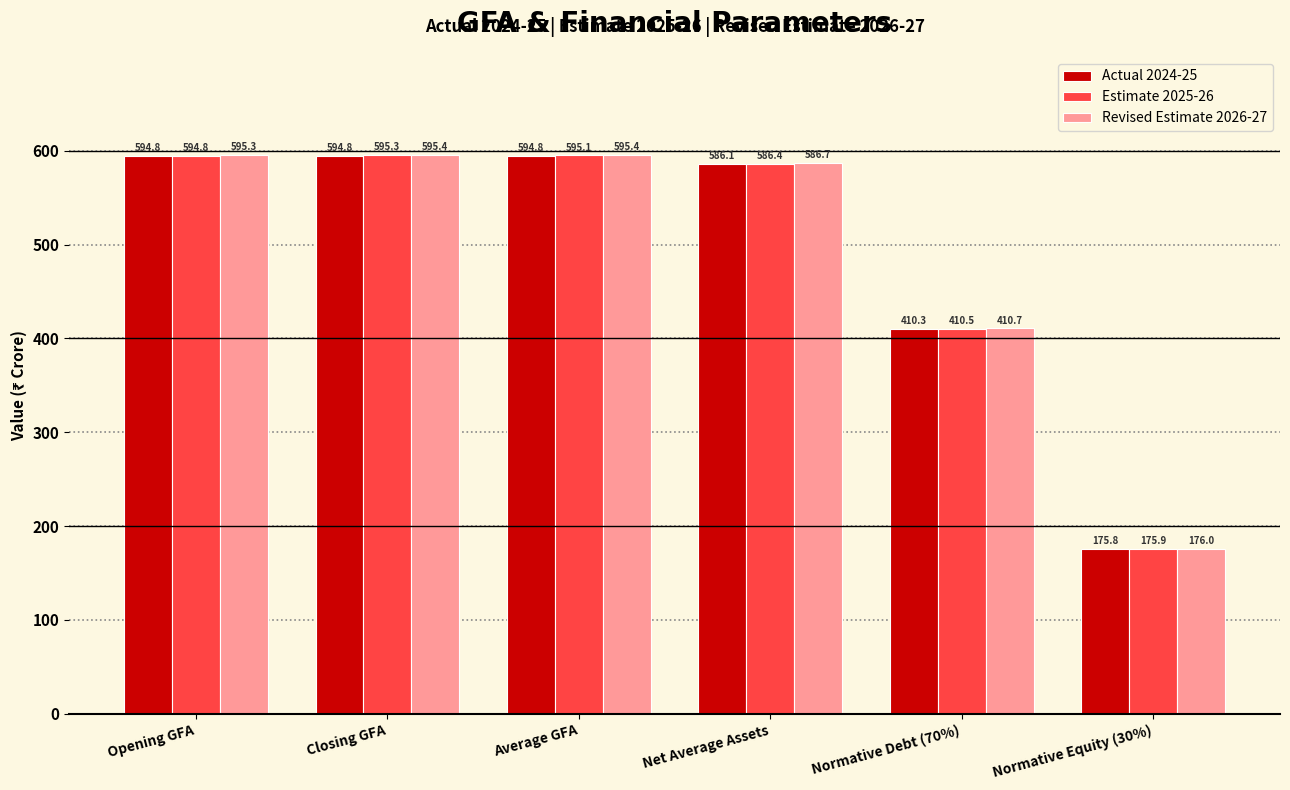

Read the Revised Estimate 2026-27 value at Normative Equity (30%).

176.0